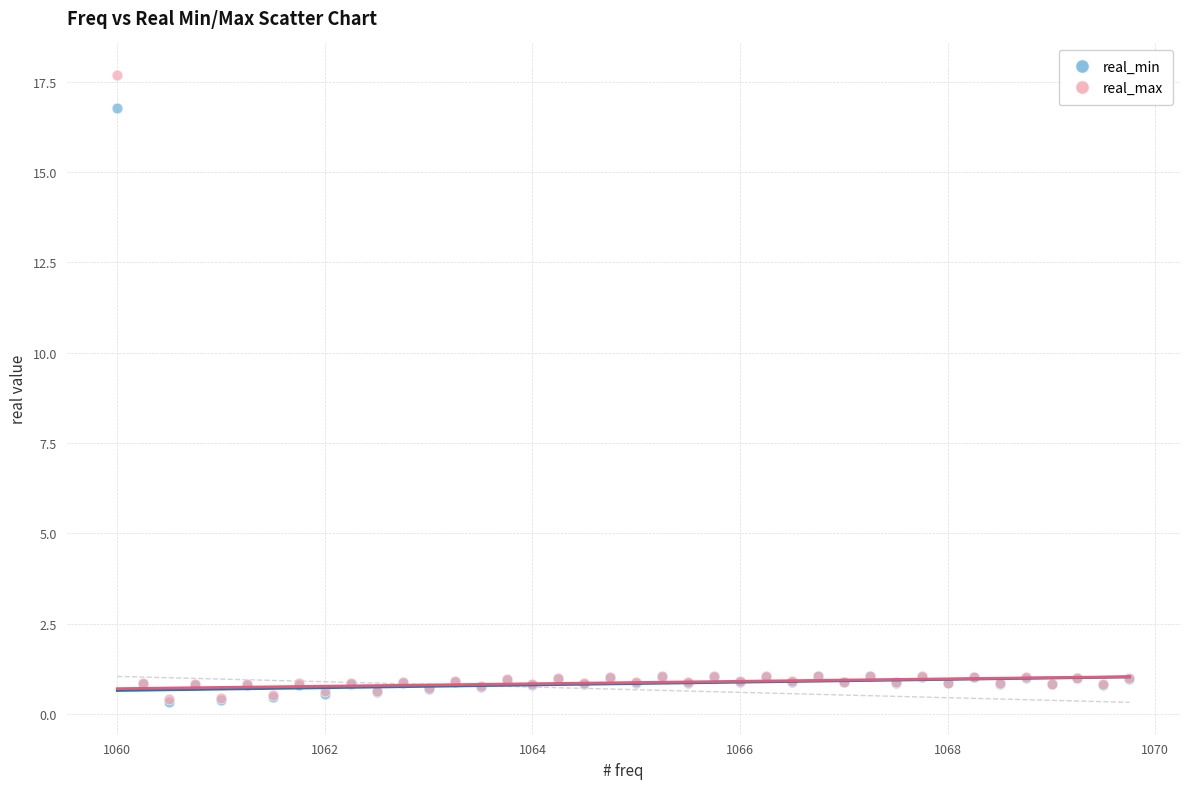

Which series has the largest Y range (max minus min)?

real_max